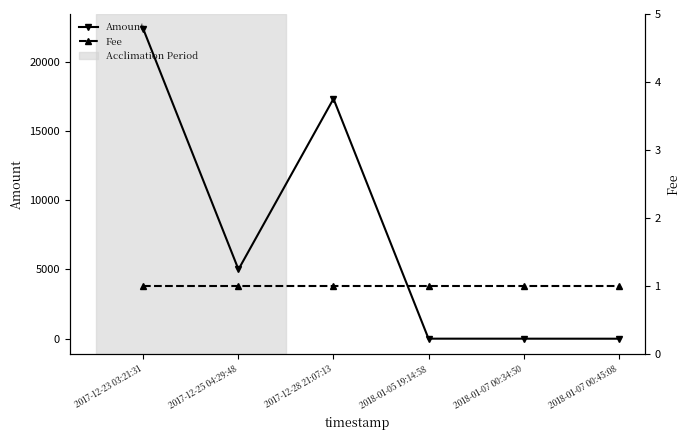

Reading left to right, extract all data points from this chart.

Amount: 2017-12-23 03:21:31=22320.1	2017-12-25 04:29:48=5000.0	2017-12-28 21:07:13=17318.1	2018-01-05 19:14:58=3.0	2018-01-07 00:34:50=2.0	2018-01-07 00:45:08=0.0
Fee: 2017-12-23 03:21:31=1.0	2017-12-25 04:29:48=1.0	2017-12-28 21:07:13=1.0	2018-01-05 19:14:58=1.0	2018-01-07 00:34:50=1.0	2018-01-07 00:45:08=1.0